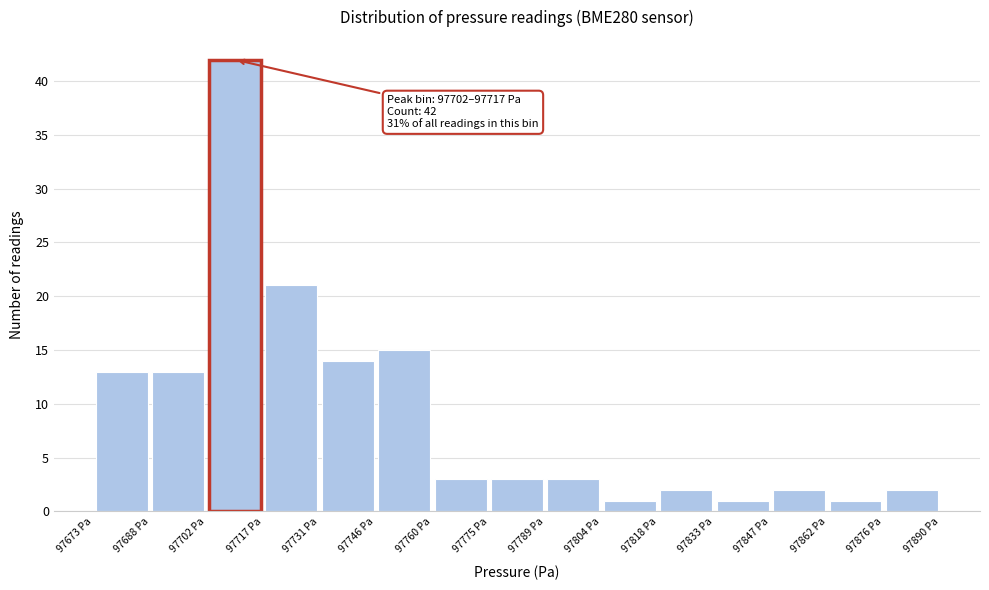

Which range on the x-axis has the tallest bar?

97702 to 97716